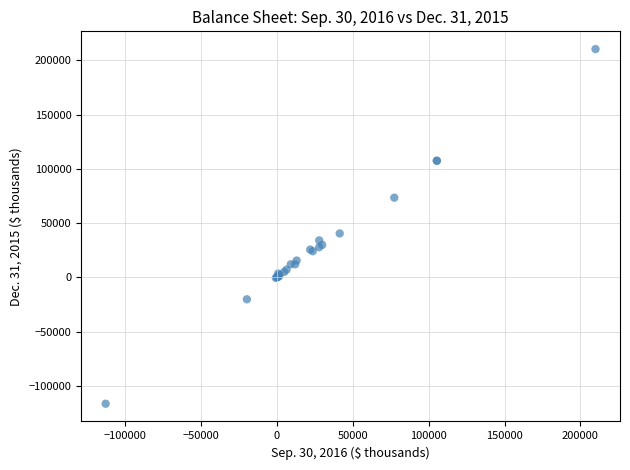

What Y value in the scatter plot is closest to 46930?

40438